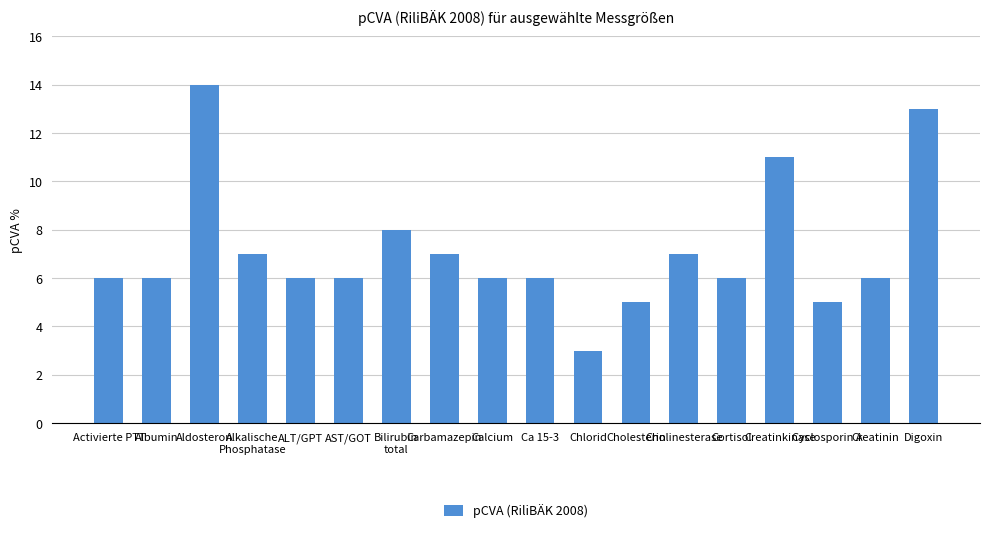

Which has a higher value, Albumin or Cyclosporin A?

Albumin